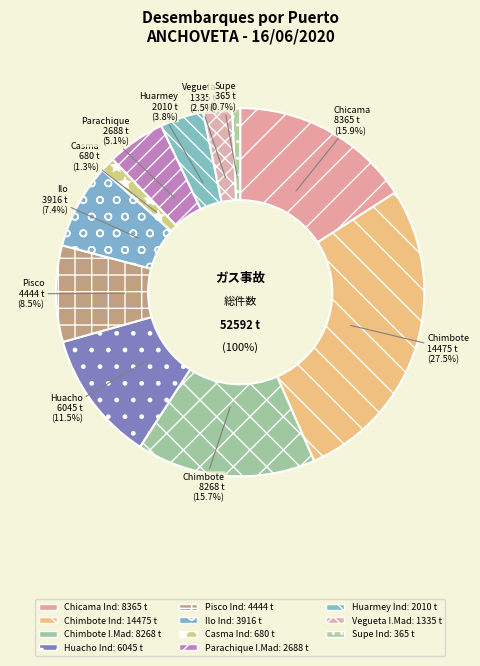

To the nearest percent, what percentage of the pie is Huarmey Ind?

4%